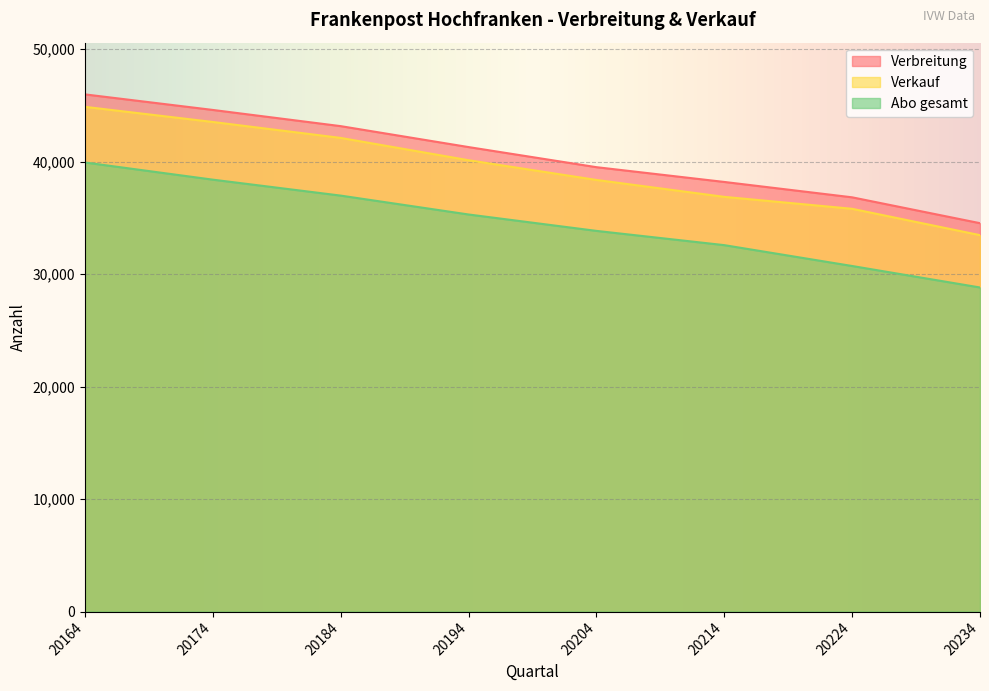

True or false: Abo gesamt and Verkauf intersect in this chart.

False